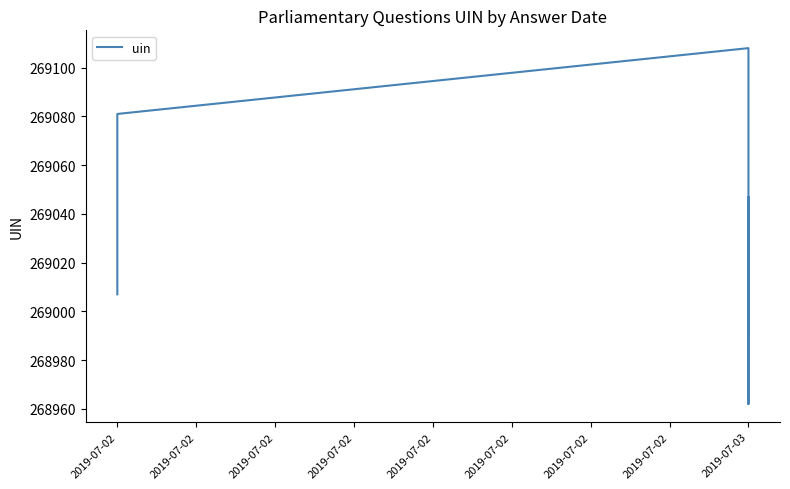

Where is the data nearest to the value 269035?

2019-07-03